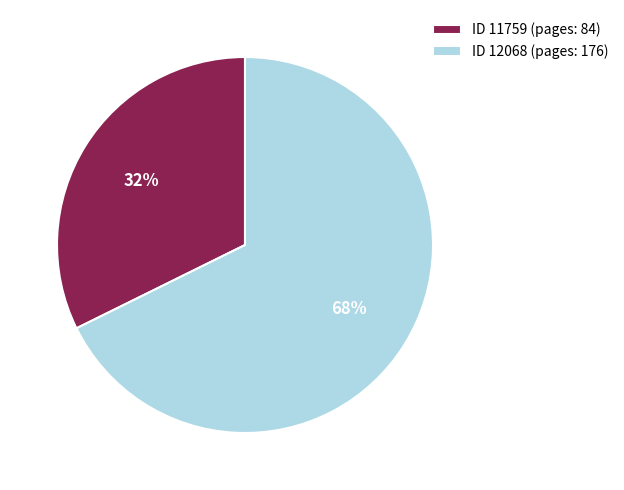

Is the sum of ID 11759 (pages: 84) and ID 12068 (pages: 176) greater than half?

Yes